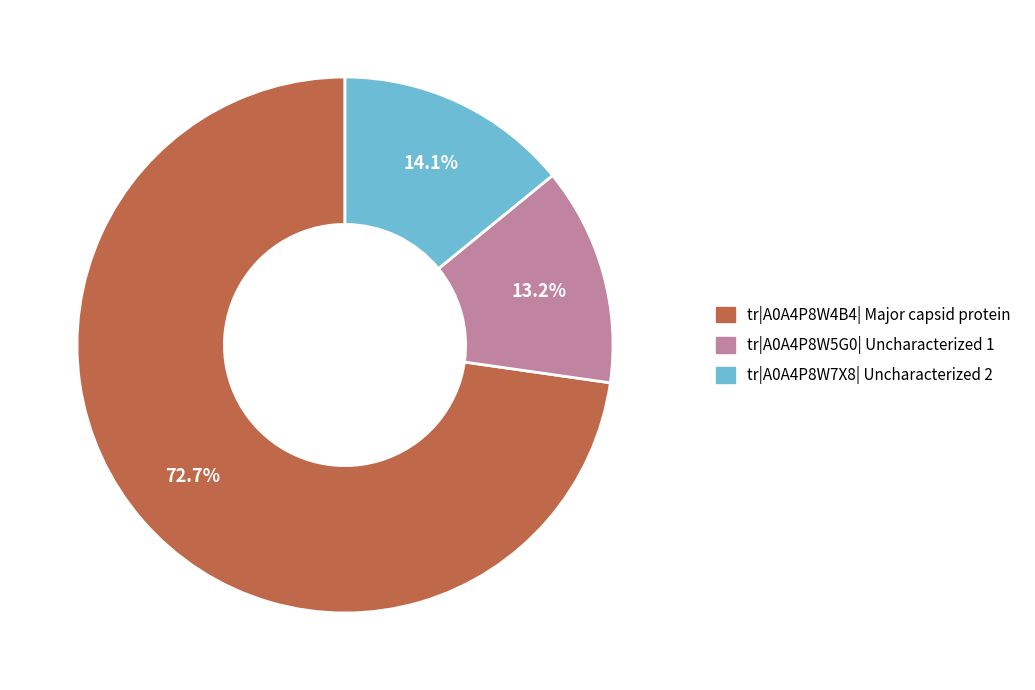

Which category has the biggest portion of the pie?

tr|A0A4P8W4B4| Major capsid protein